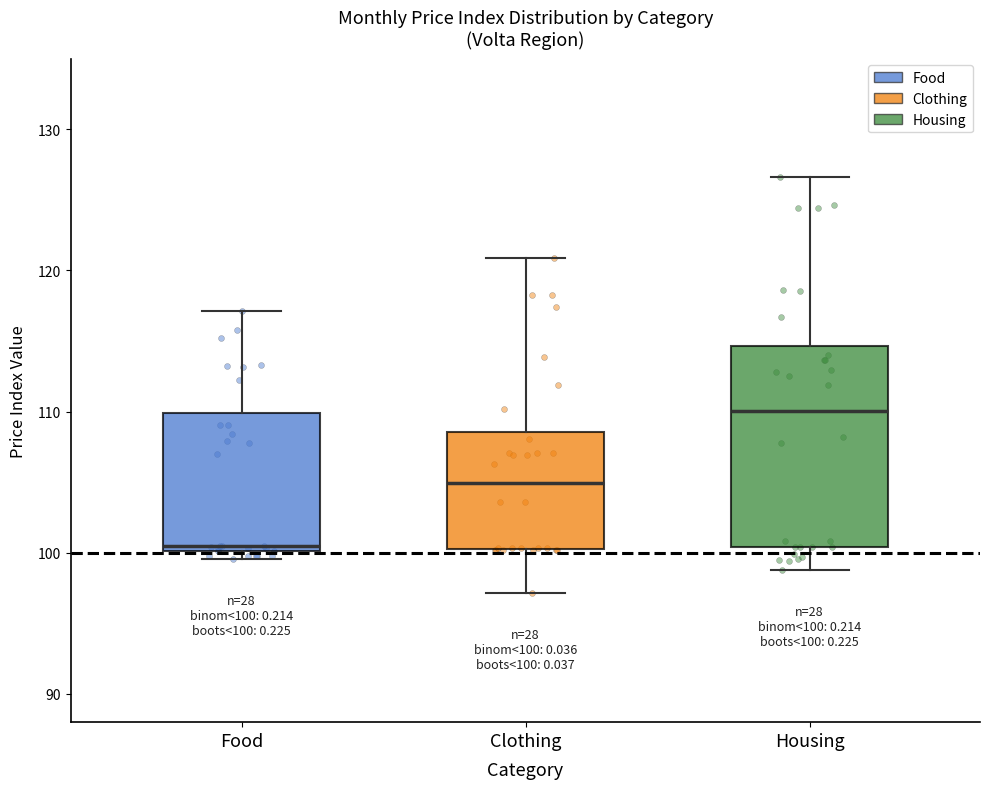

Which box is the tallest, from its lower edge to its upper edge?

Housing